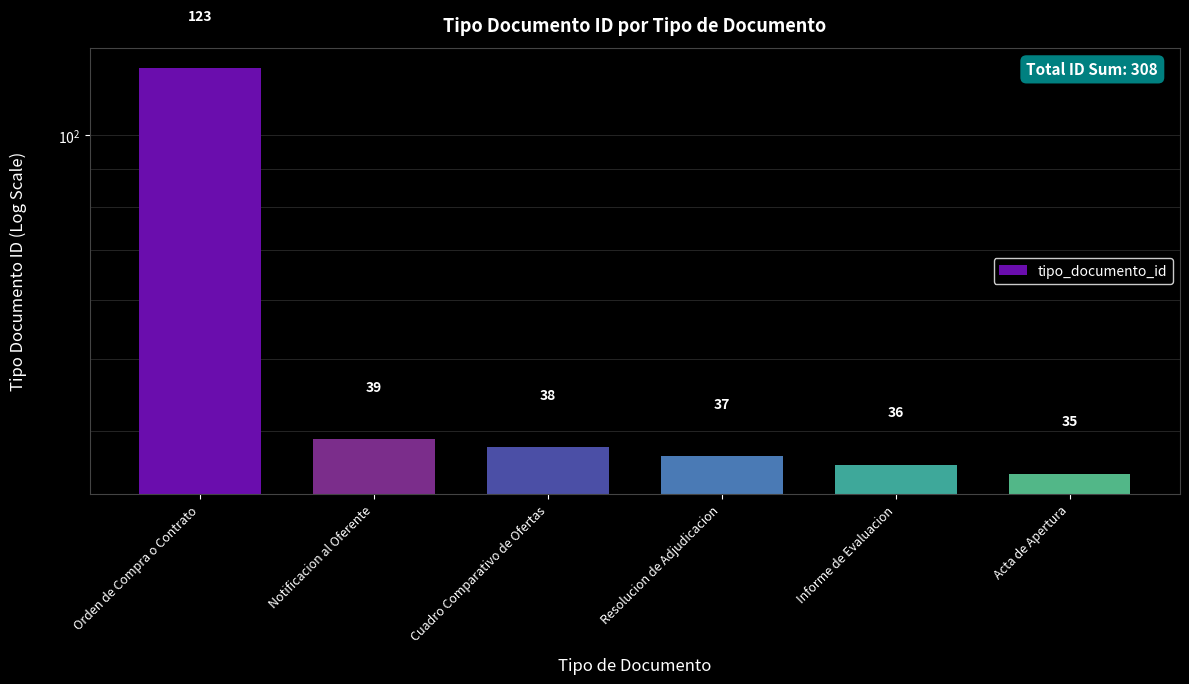

What is the minimum value shown in the chart?

35